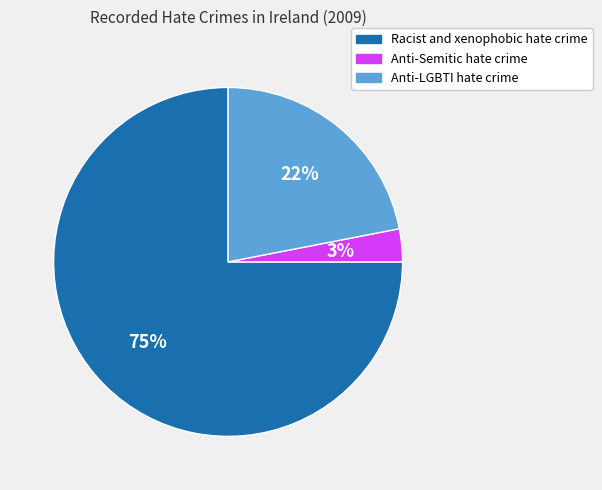

Is it true that Anti-Semitic hate crime is 3% of the pie?

True